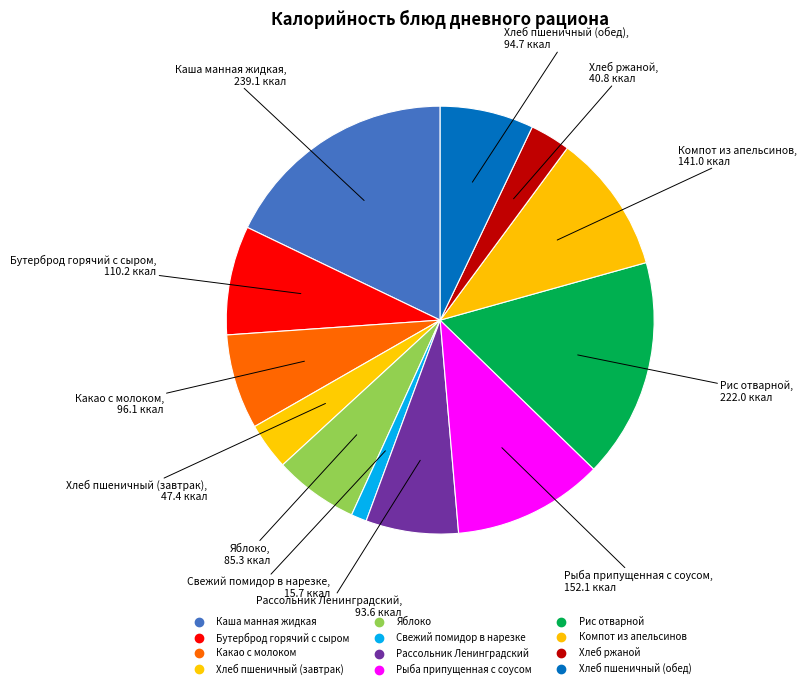

How many segments does this pie chart have?

12